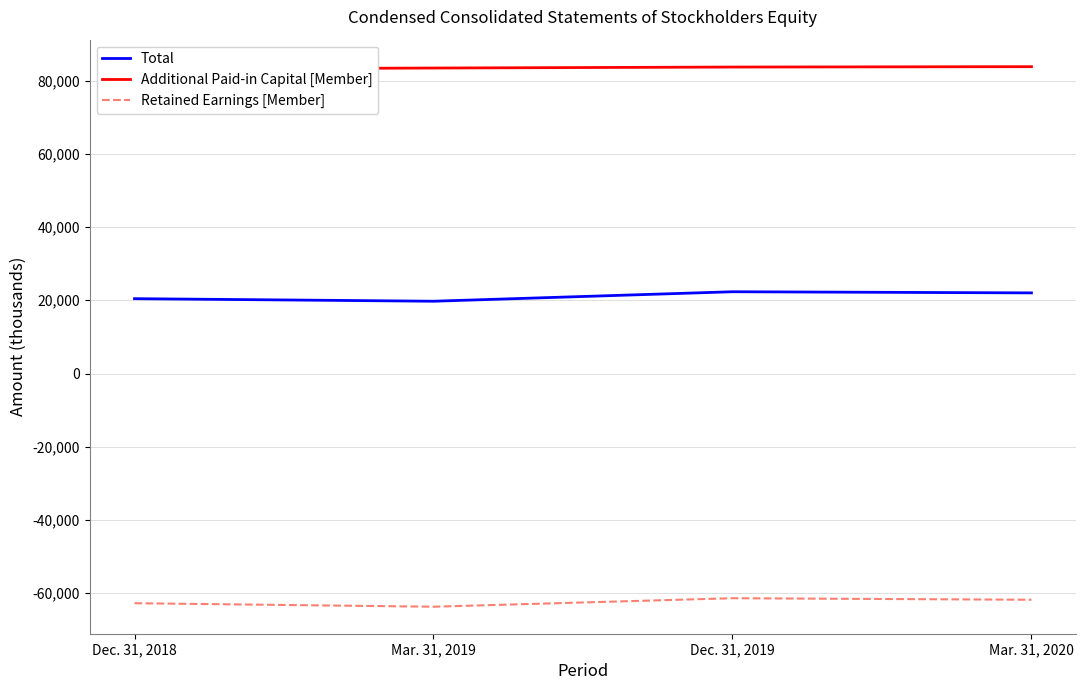

Does the chart have visible grid lines?

Yes